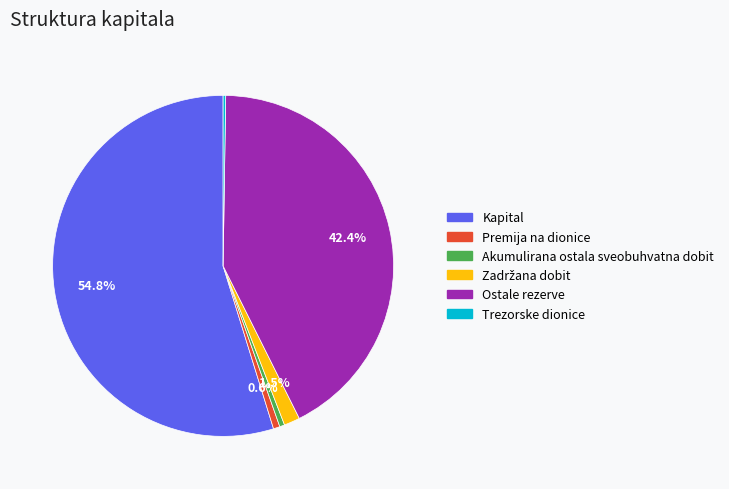

To the nearest percent, what is the average slice percentage?

17%